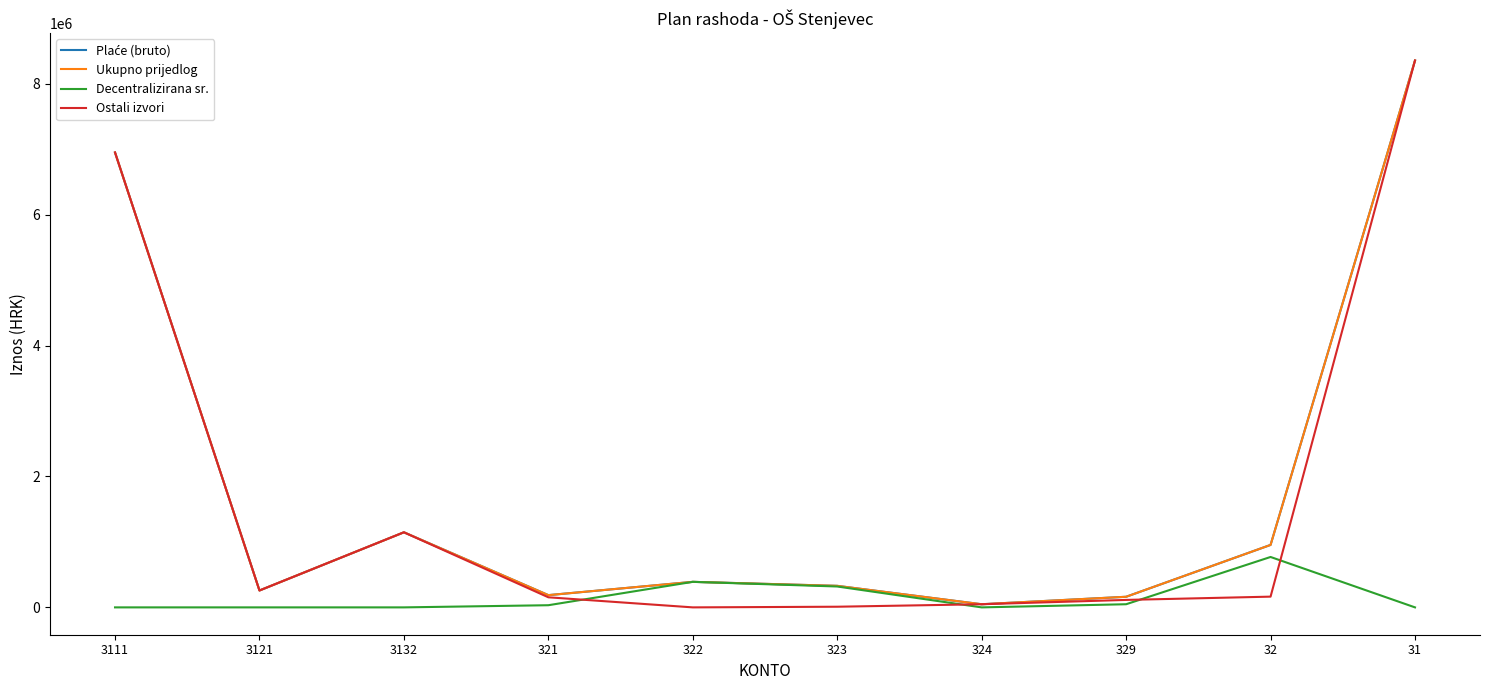

Reading left to right, transcribe all the data shown in this chart.

Plaće (bruto): 6949000	258000	1147000	187000	390000	329000	48000	162000	954000	8354000
Ukupno prijedlog: 6949000	258000	1147000	187000	390000	329000	48000	162000	954000	8354000
Decentralizirana sr.: 0	0	0	33000	390000	319000	0	48000	770000	0
Ostali izvori: 6949000	258000	1147000	154000	0	10000	48000	114000	164000	8354000